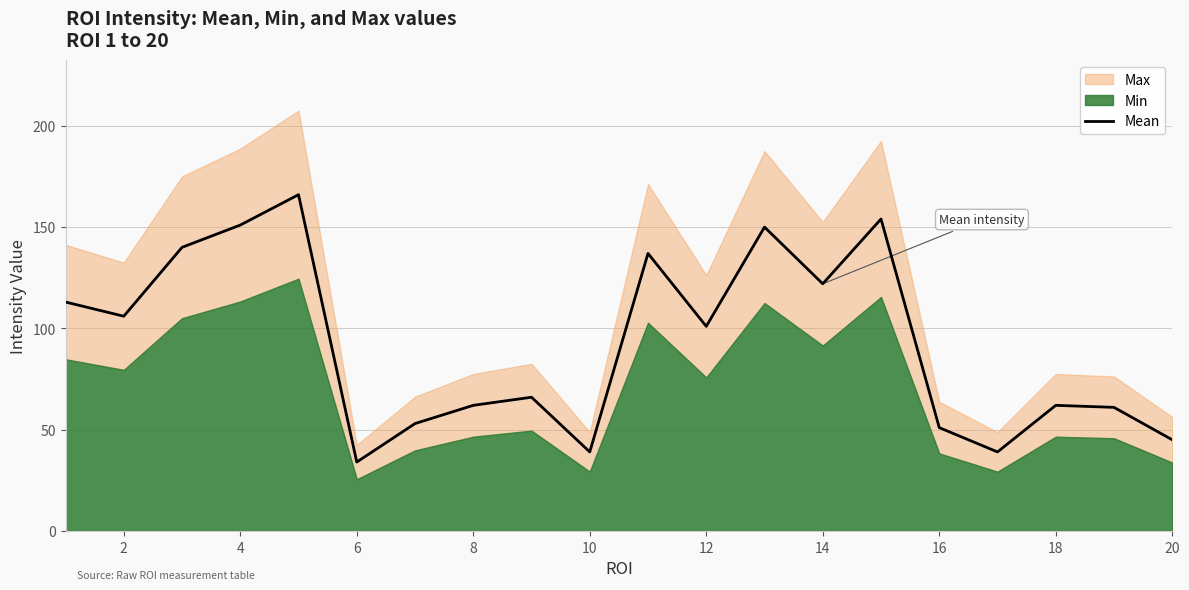

True or false: Mean has a value of 11 at 10.

False